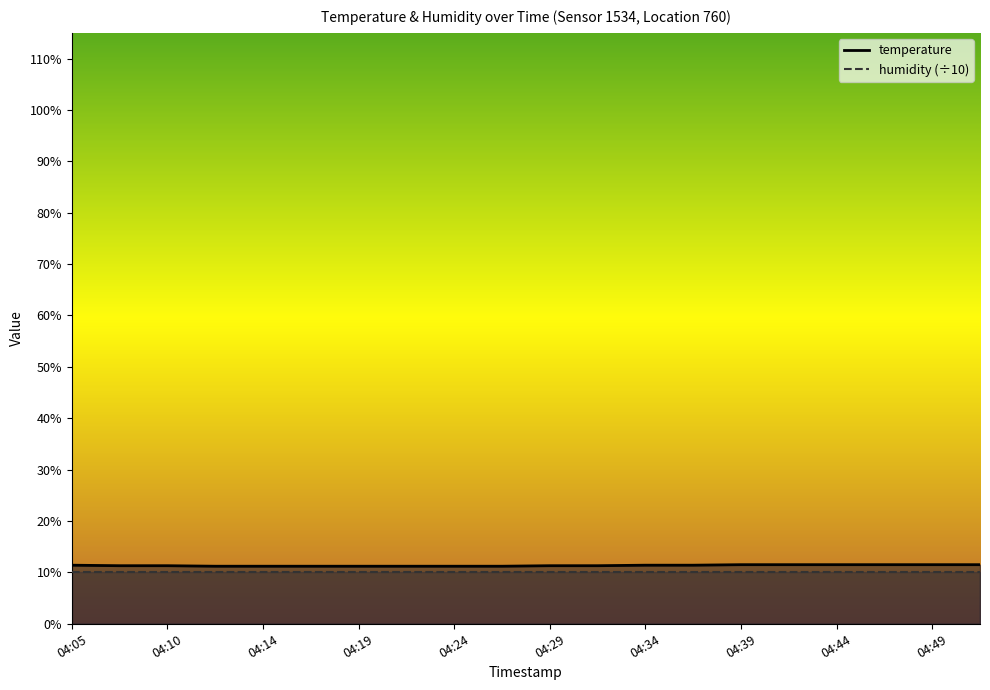

Reading left to right, what are all the values shown in this chart?

04:05=11.4	04:07=11.3	04:10=11.3	04:12=11.2	04:14=11.2	04:17=11.2	04:19=11.2	04:22=11.2	04:24=11.2	04:27=11.2	04:29=11.3	04:31=11.3	04:34=11.4	04:36=11.4	04:39=11.5	04:41=11.5	04:44=11.5	04:46=11.5	04:49=11.5	04:51=11.5